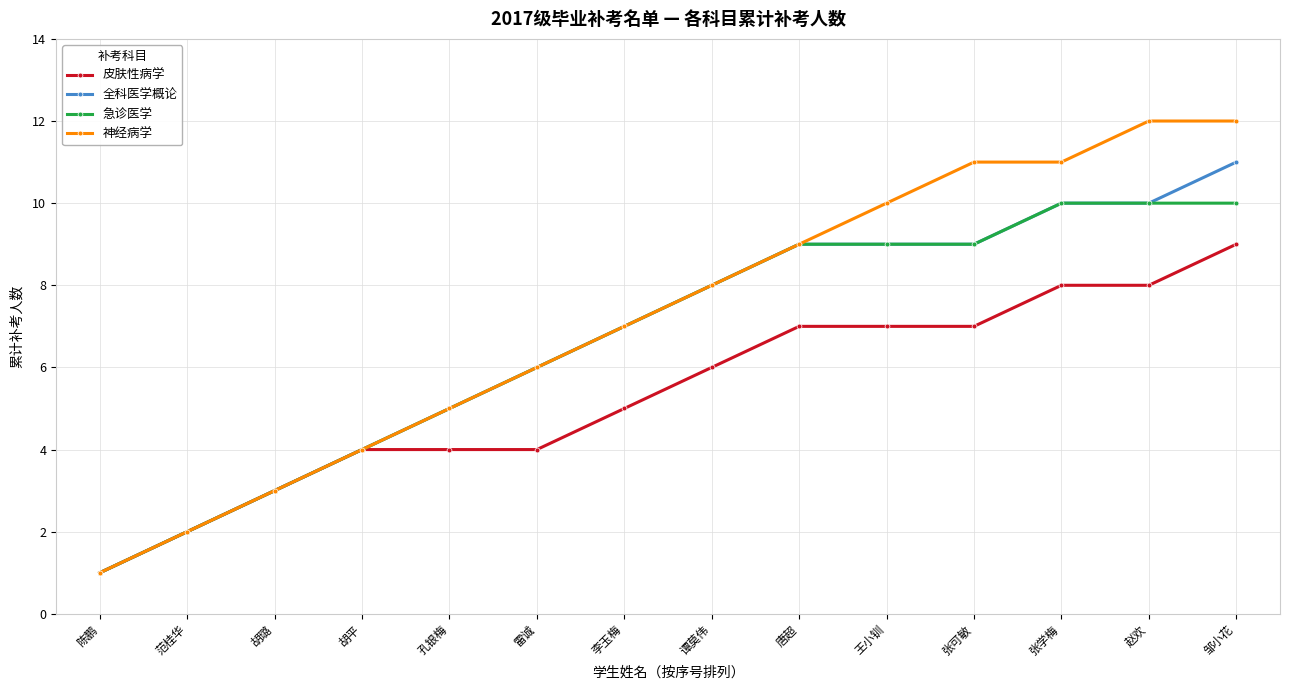

What is the difference between the highest and lowest values at 赵欢?

4